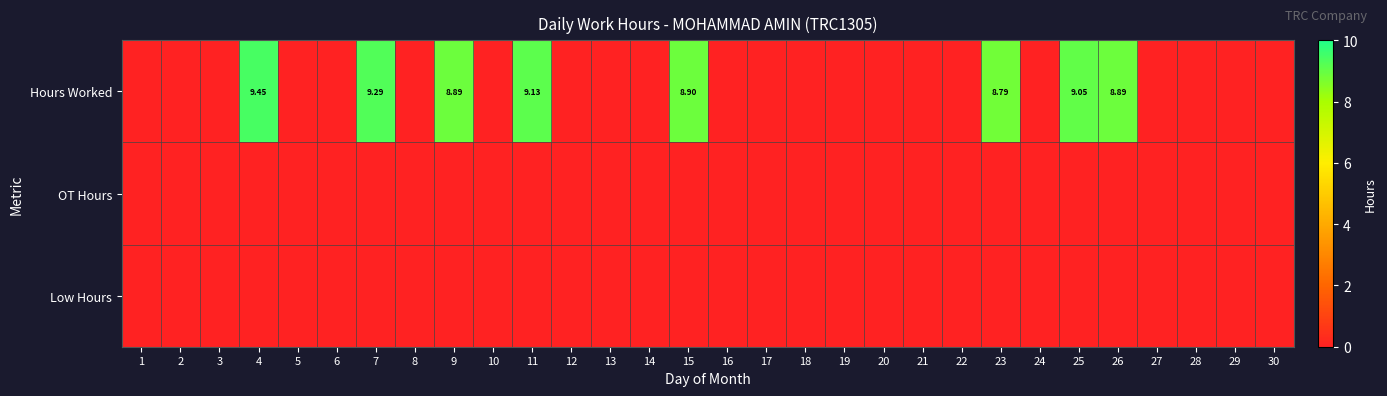

List the labels in order of Low Hours value, largest first.

1, 2, 3, 4, 5, 6, 7, 8, 9, 10, 11, 12, 13, 14, 15, 16, 17, 18, 19, 20, 21, 22, 23, 24, 25, 26, 27, 28, 29, 30